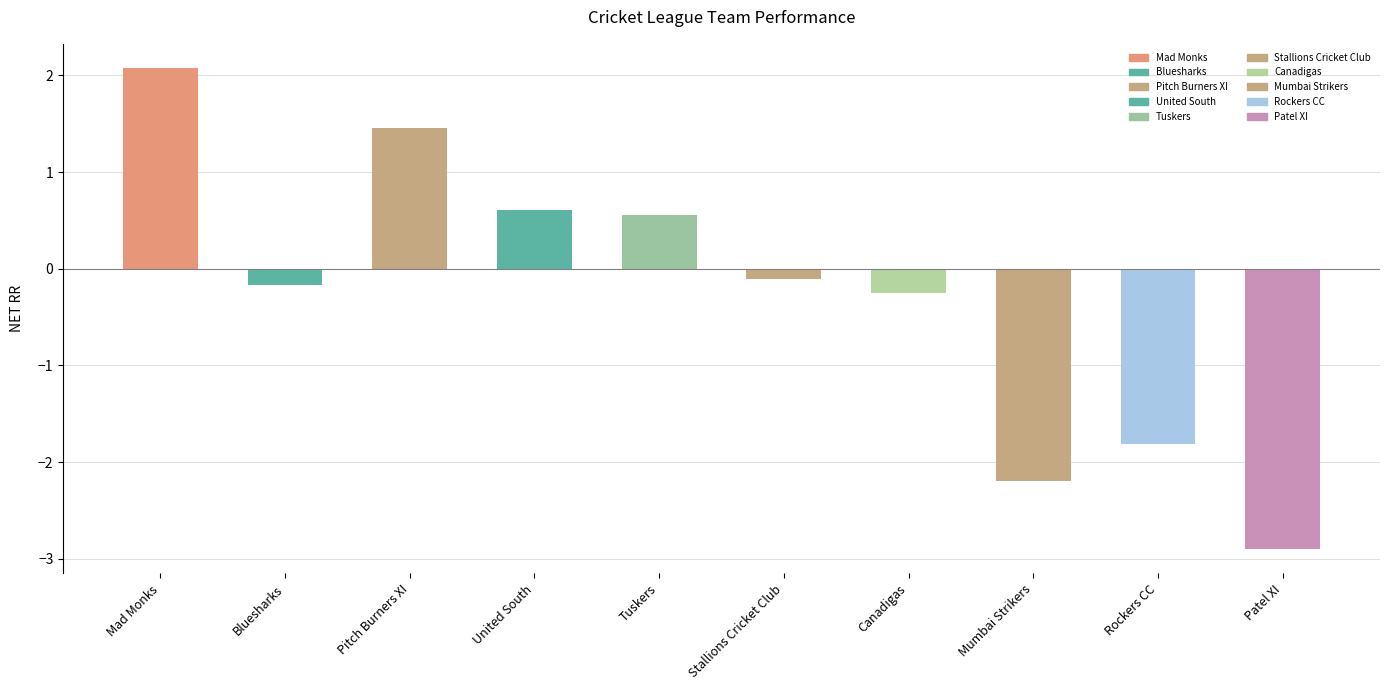

How many values are above zero?

4